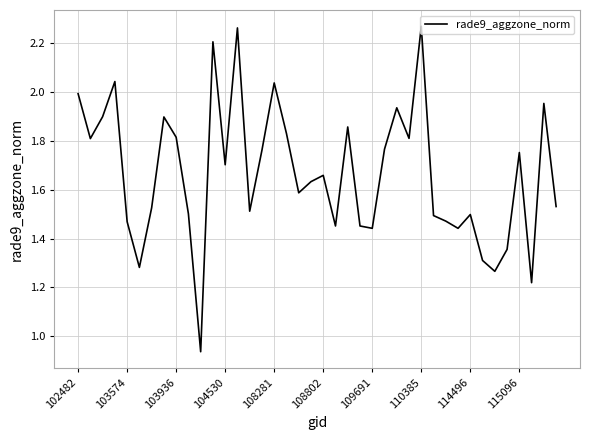

Between 108281 and 114496, which is larger?

108281